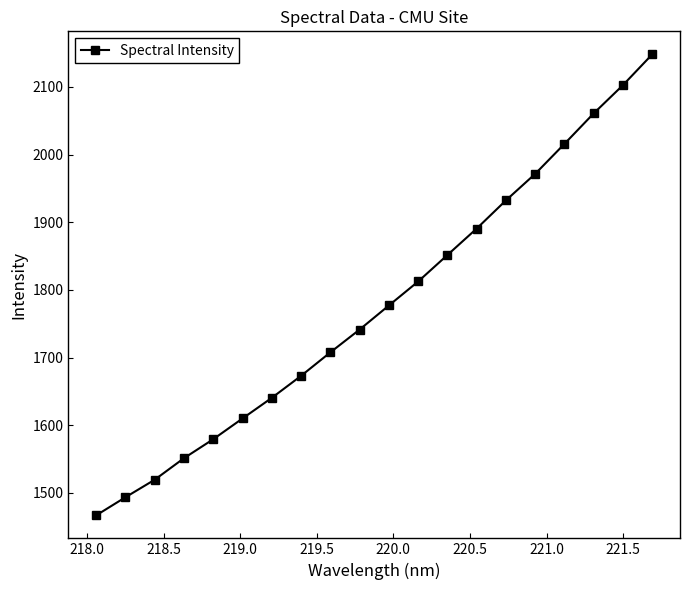

Reading left to right, transcribe all the data shown in this chart.

1466.9	1493.6	1519.6	1551.4	1579.4	1610.1	1640.6	1673.1	1707.8	1741.5	1777.1	1812.5	1851.6	1890.7	1932.3	1971.5	2015.8	2060.8	2102.6	2148.0